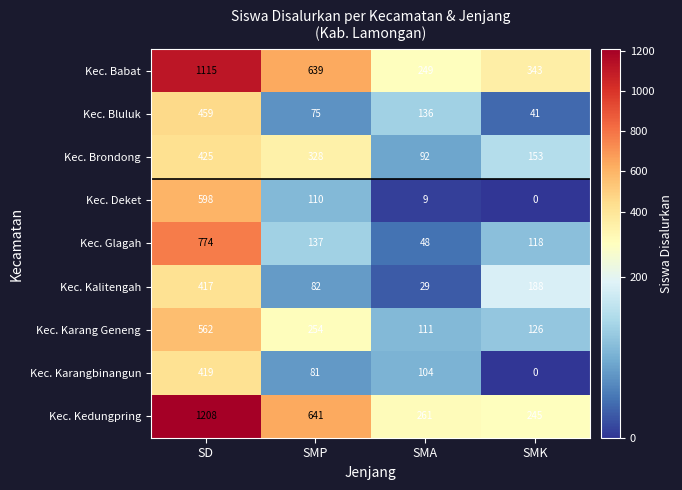

What is the sum of the Kec. Babat values at SMP and SMK?

982